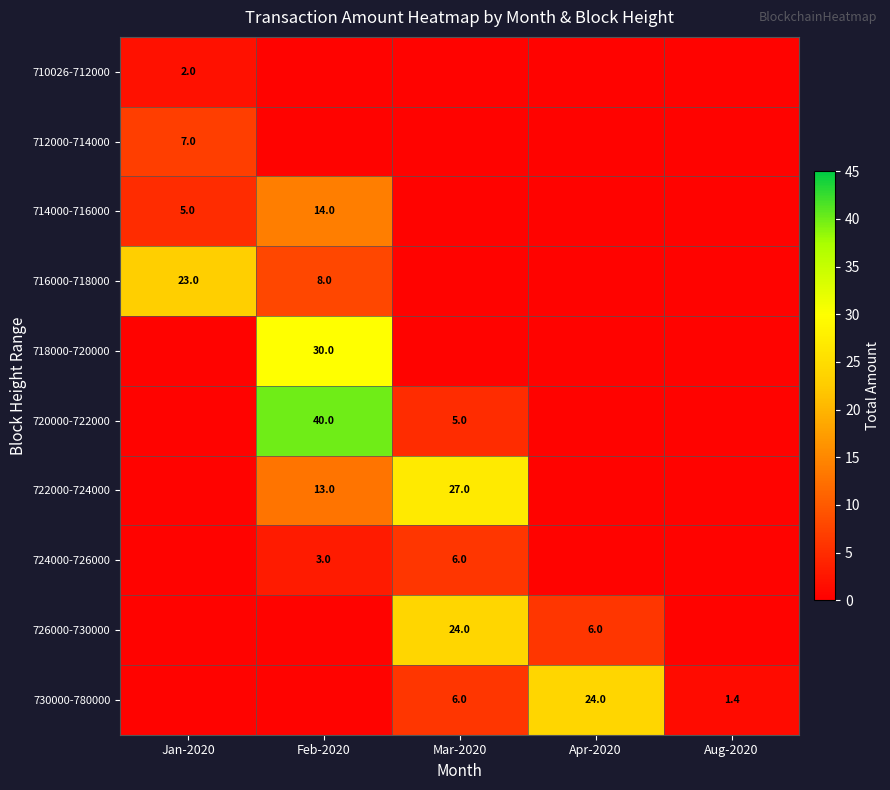

The 720000-722000 series shows 58.5 at Feb-2020. True or false?

False